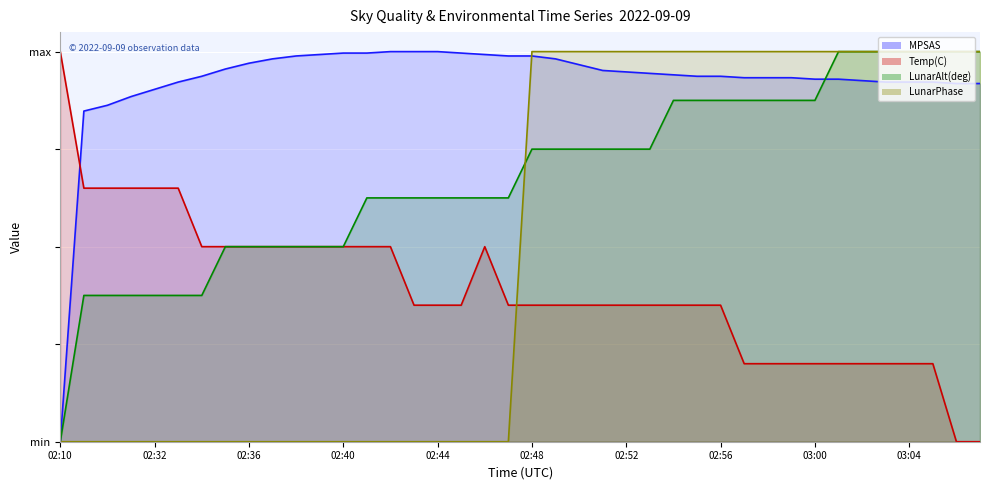

What is the label of the 40th point from the right?

02:10